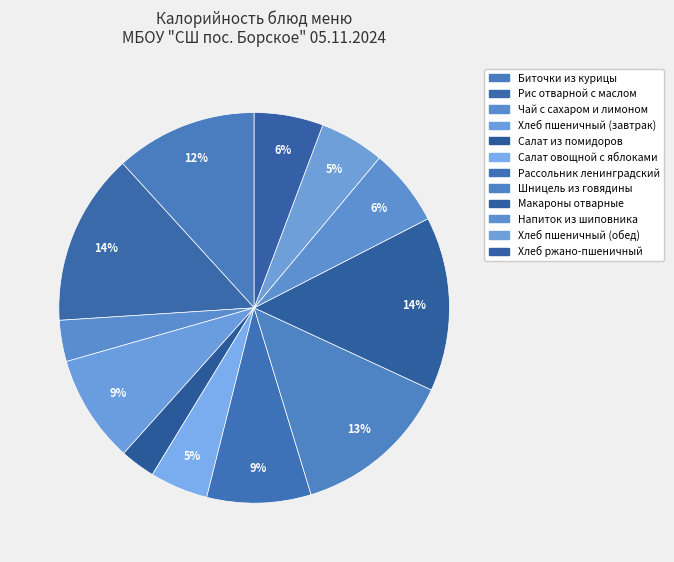

How many segments does this pie chart have?

12